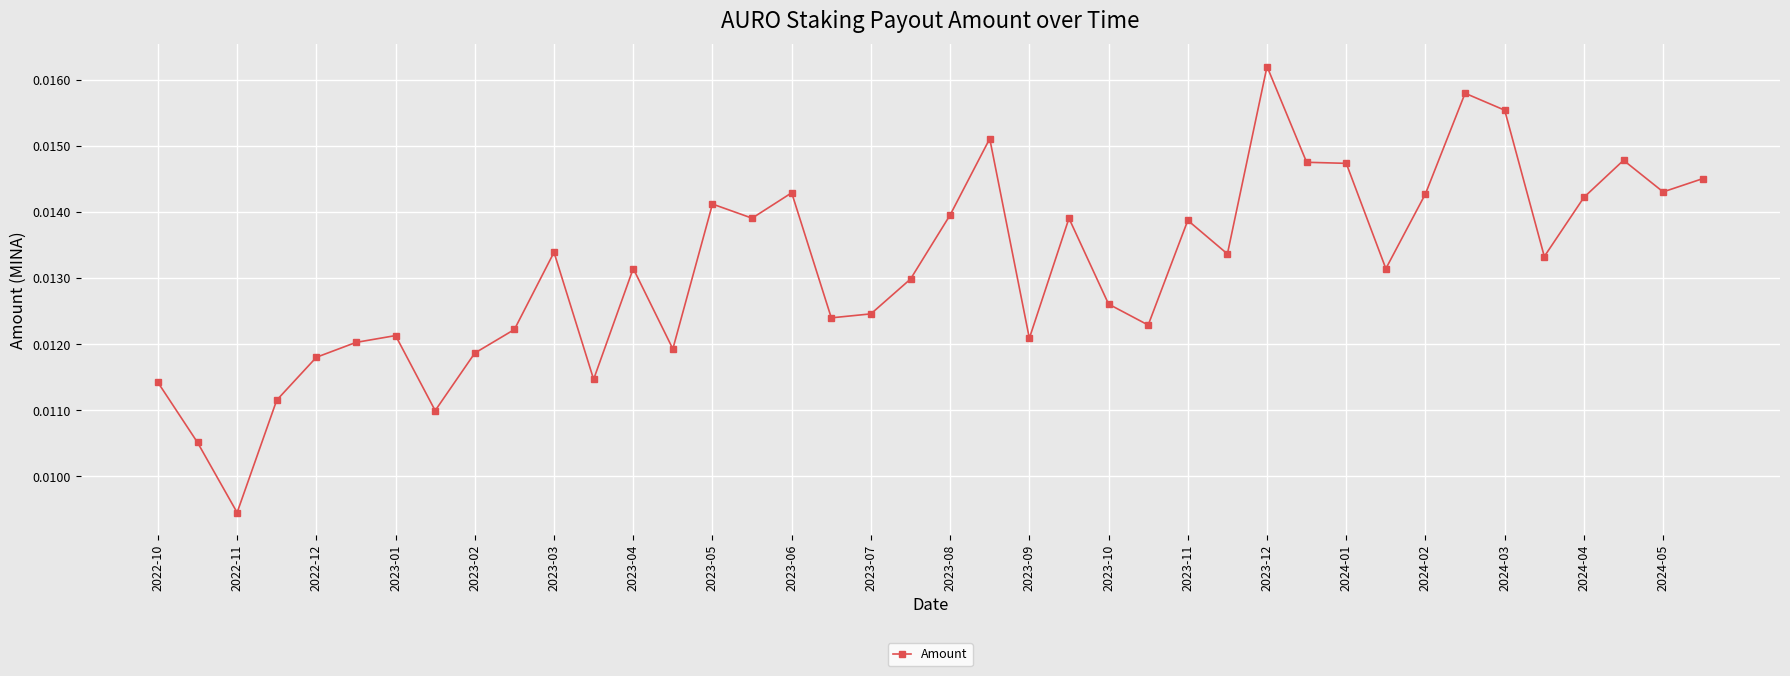

Count the values in the range 0 to 1.

40